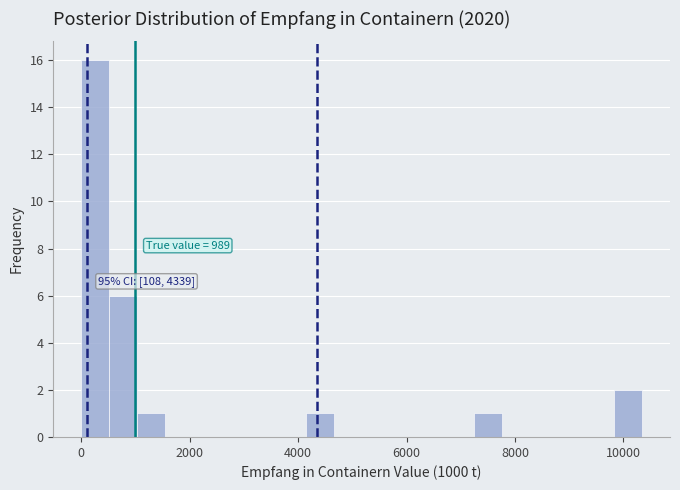

Around what value on the x-axis is the tallest bar? Give the approximate position of its centre, as read against the axis.

200